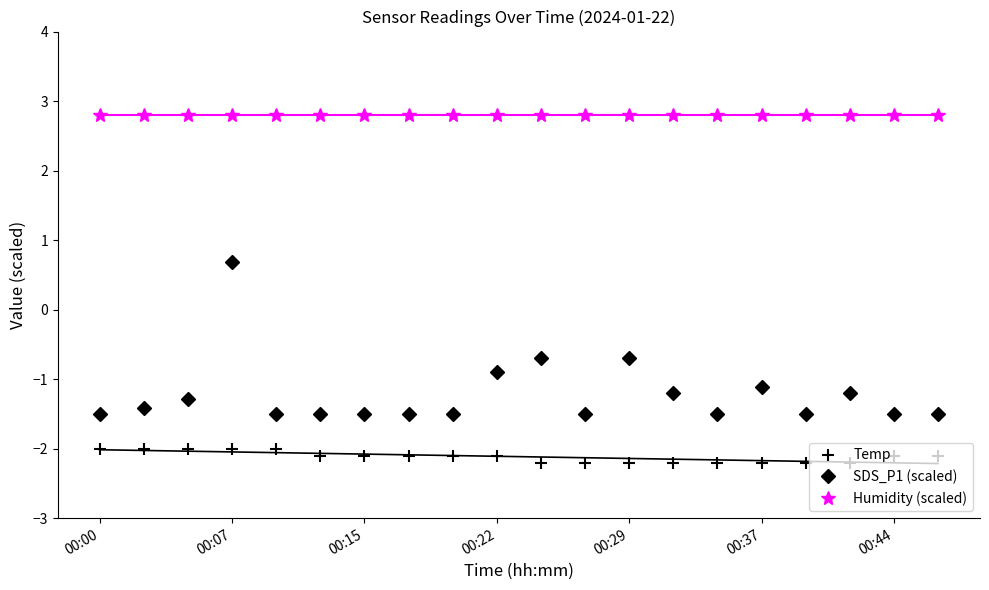

At which label does SDS_P1 (scaled) first exceed -1?

00:07